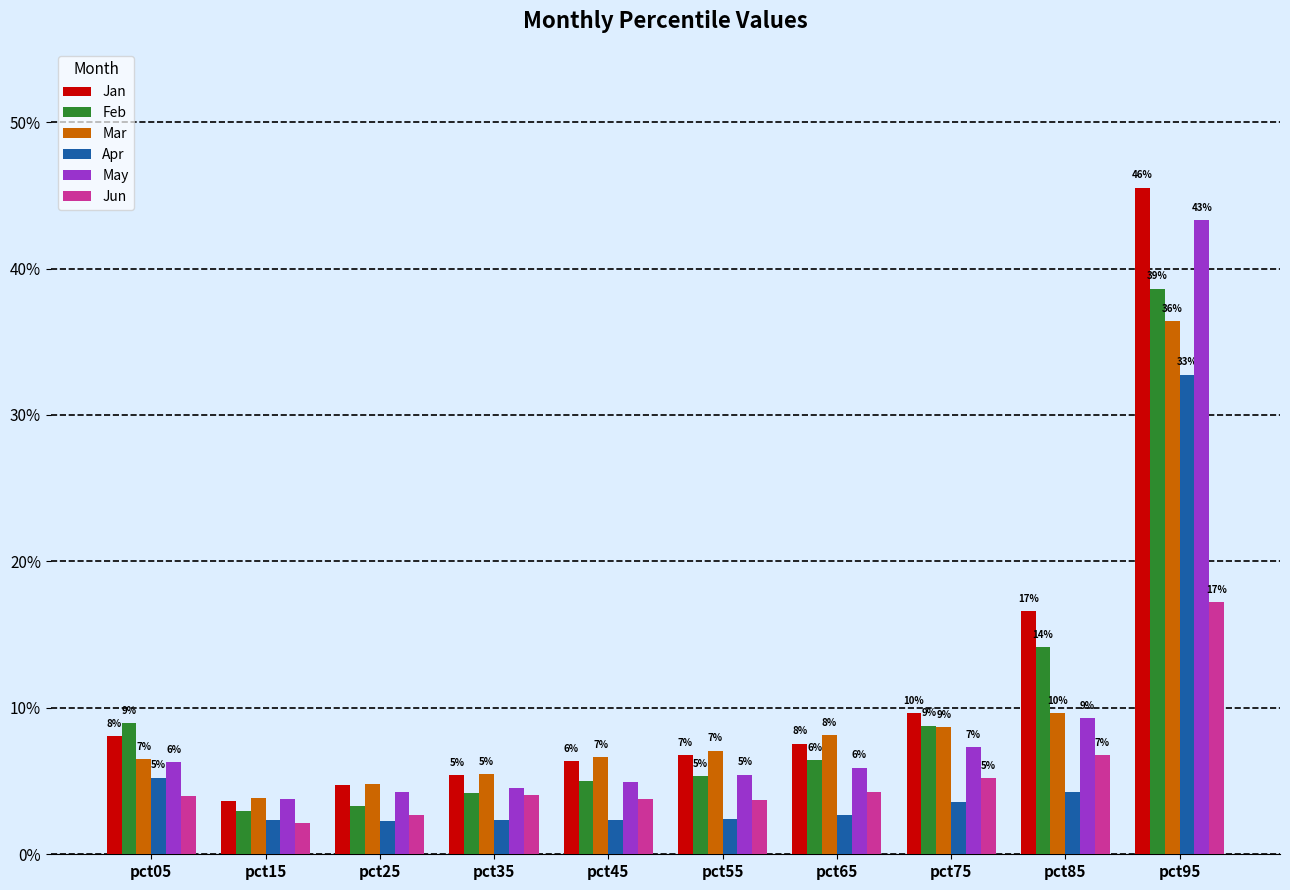

What is the difference between the maximum and minimum values in the Jan series?

0.4